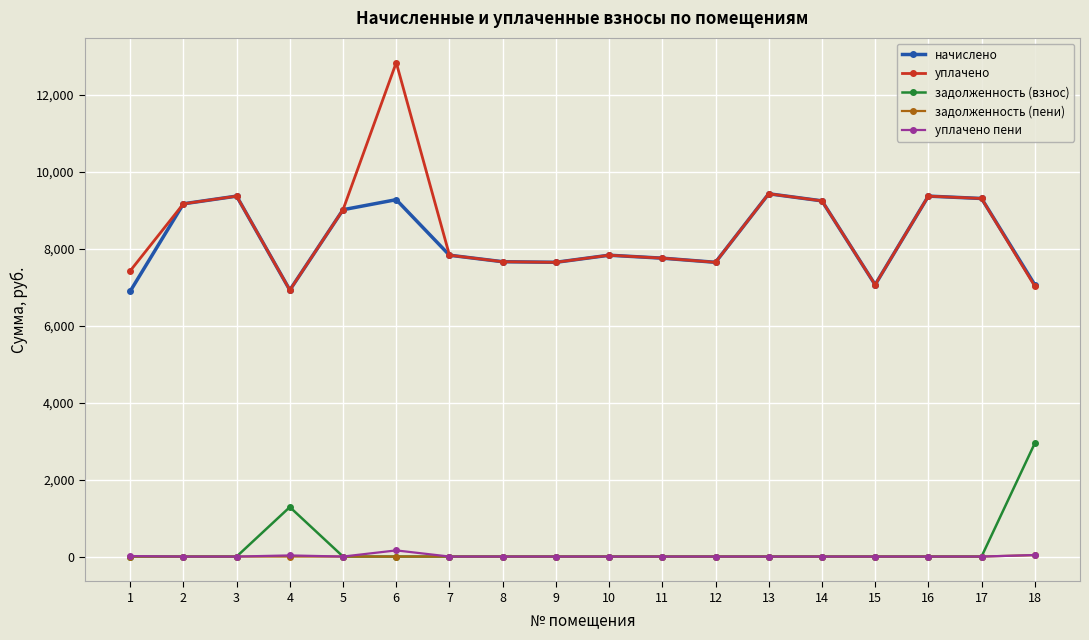

How many lines are shown in the chart?

5